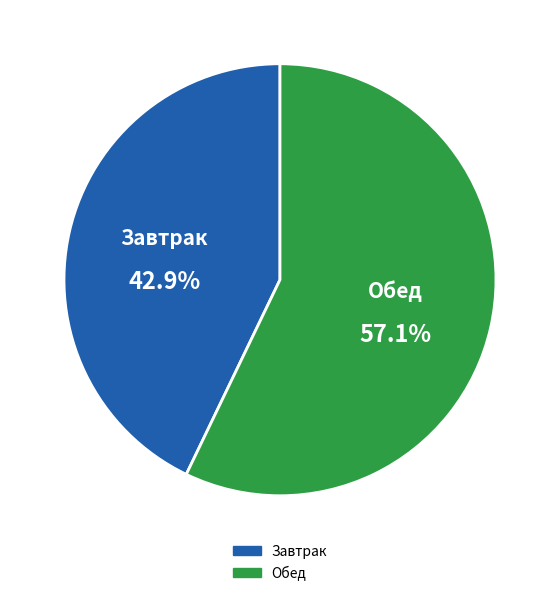

To the nearest percent, what portion does Обед represent?

57%